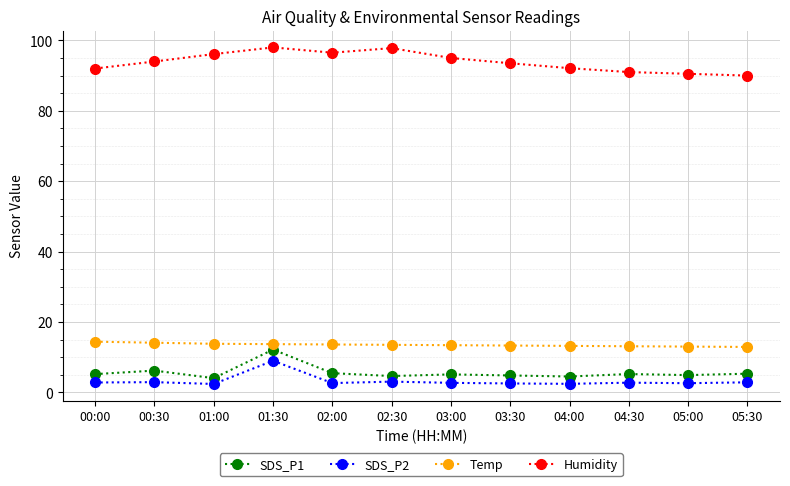

What are all the series names shown in the legend?

SDS_P1, SDS_P2, Temp, Humidity